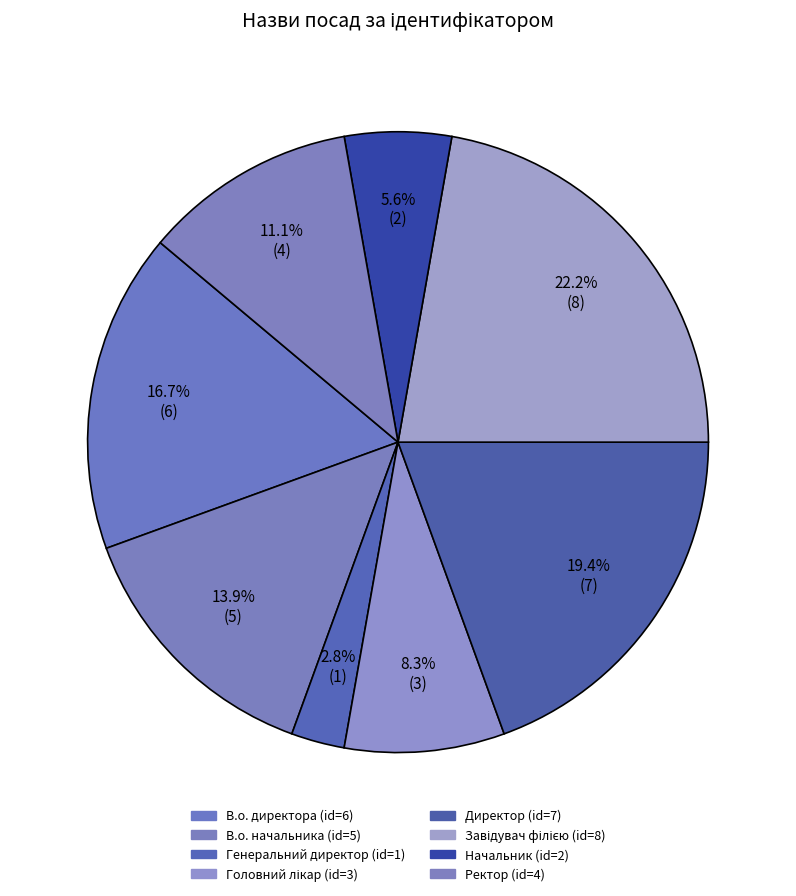

To the nearest percent, what is the difference between the Ректор and Головний лікар slice percentages?

3%